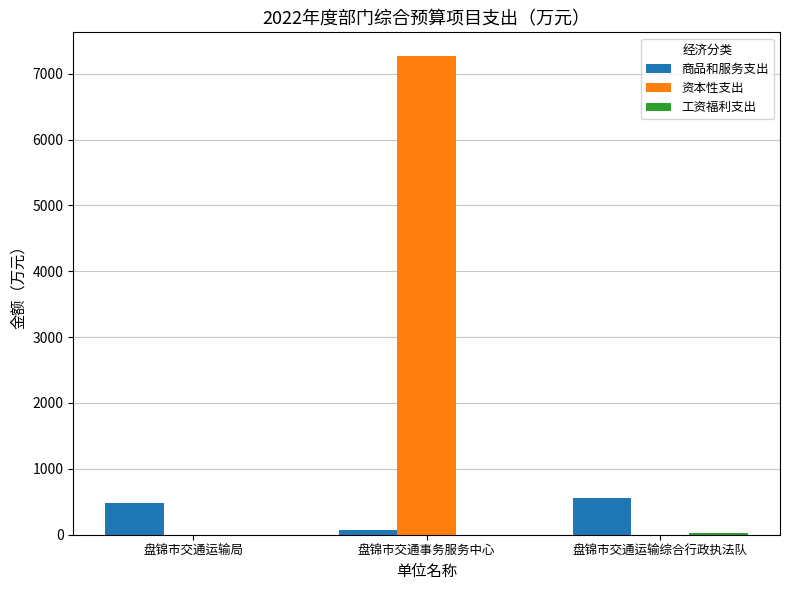

What is the average value of the 资本性支出 series?

2421.3